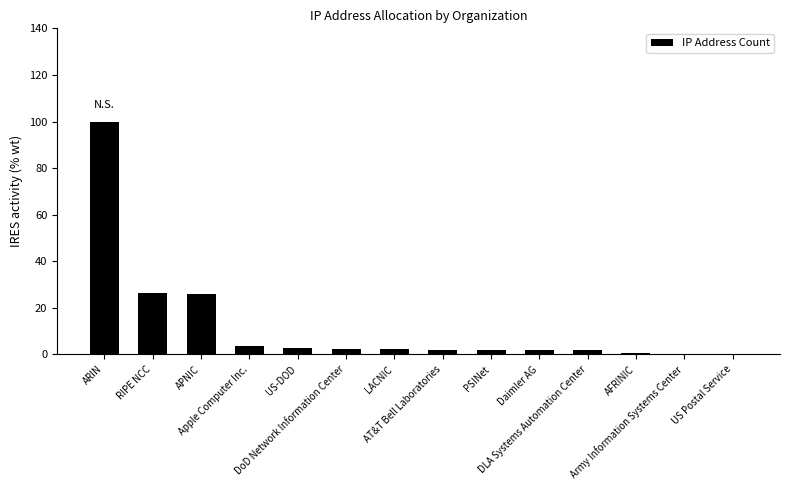

What is the sum of all values?

171.4